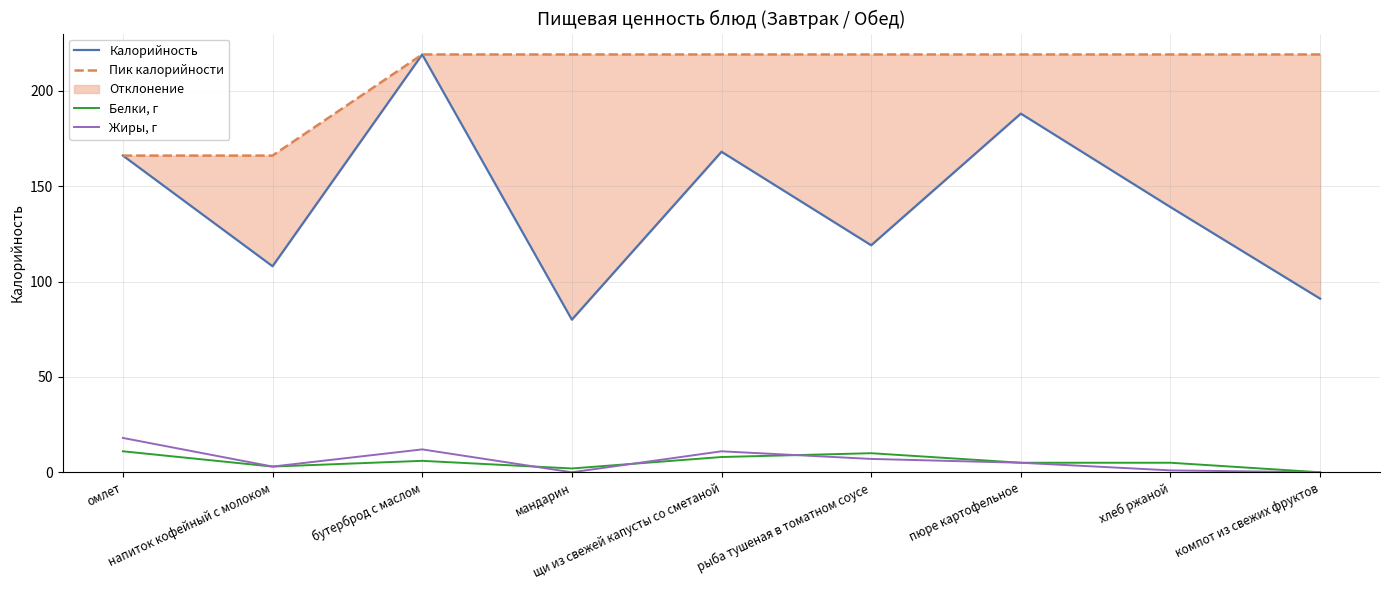

Is it true that Калорийность equals 219 at бутерброд с маслом?

True